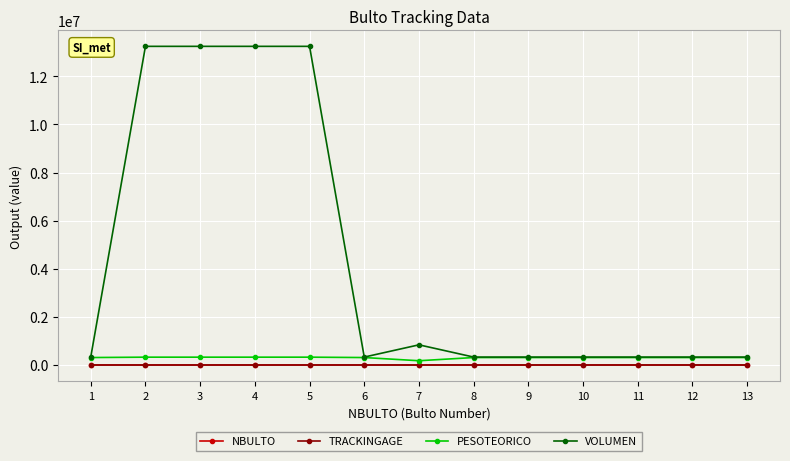

True or false: VOLUMEN and TRACKINGAGE intersect in this chart.

False